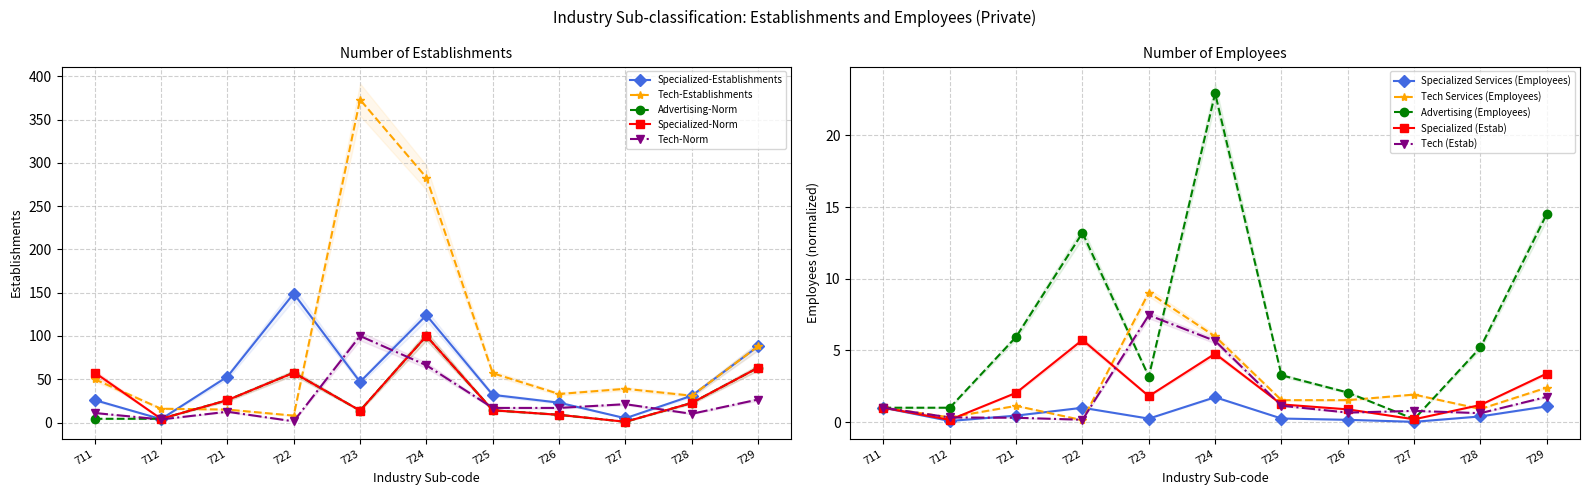

Reading left to right, extract all data points from this chart.

Specialized Services (Establishments): 26.0	4.0	53.0	149.0	47.0	124.0	32.0	23.0	5.0	31.0	88.0
Specialized Services (Employees): 1.0	0.1	0.4	1.0	0.2	1.7	0.2	0.2	0.0	0.4	1.1
Tech Services (Establishments): 50.0	16.0	15.0	8.0	373.0	283.0	57.0	33.0	39.0	31.0	88.0
Tech Services (Employees): 11.1	3.6	12.5	1.4	100.0	66.2	16.9	16.9	21.2	10.1	26.6
Advertising (Employees): 4.4	4.4	25.9	57.6	13.8	100.0	14.2	9.0	0.9	22.7	63.3